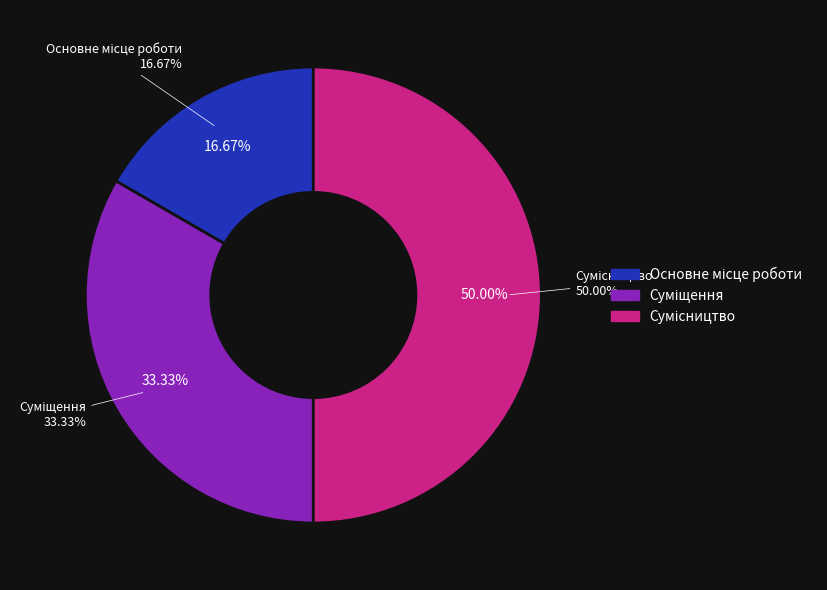

Which has a higher value, Основне місце роботи or Сумісництво?

Сумісництво